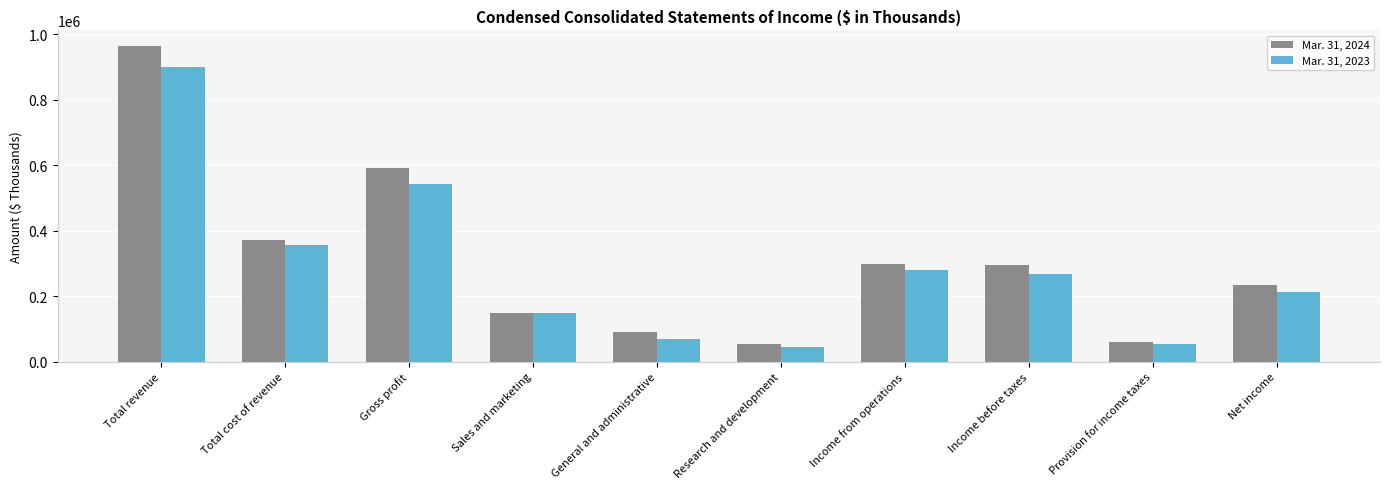

How many data points in Mar. 31, 2023 are less than 267688?

5